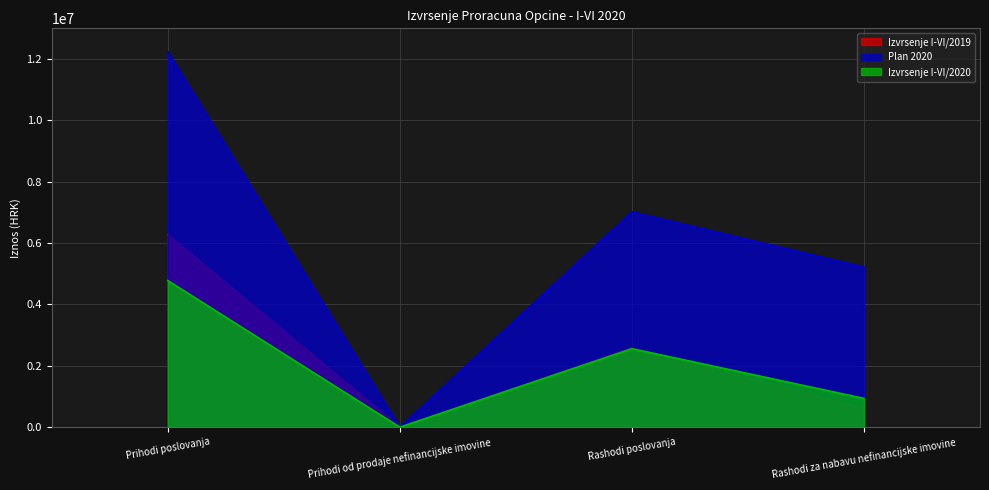

What is the difference between the maximum and minimum values in the Plan 2020 series?

12238300